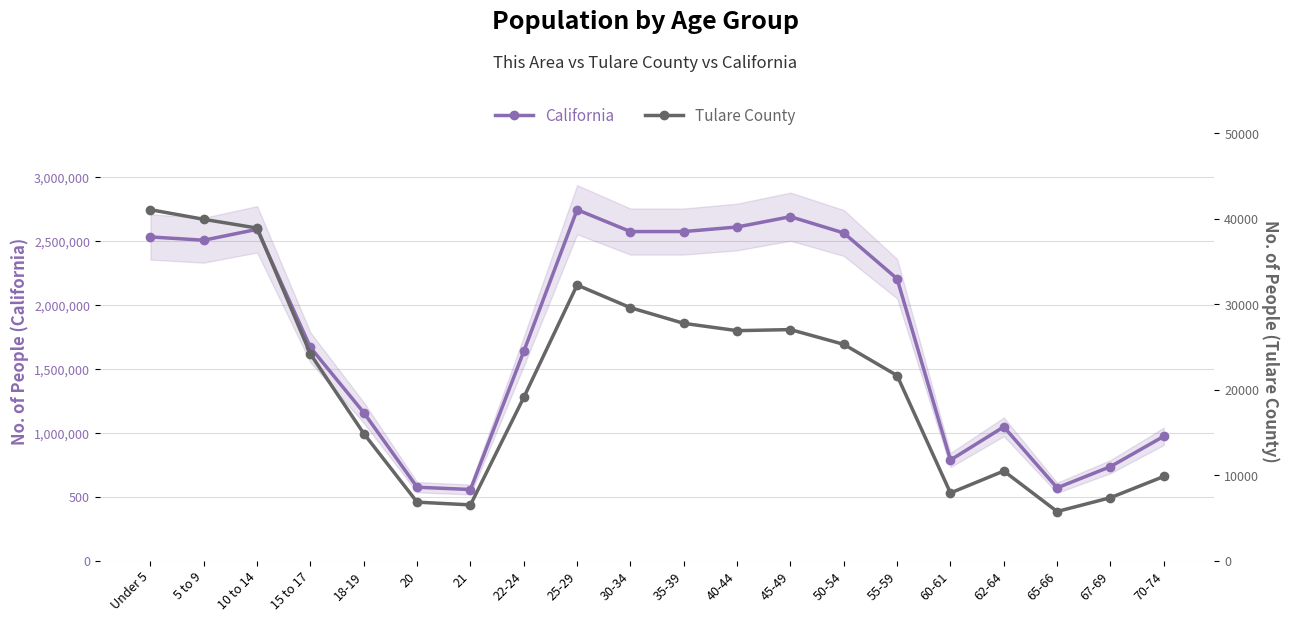

What position from the left is 60-61?

16